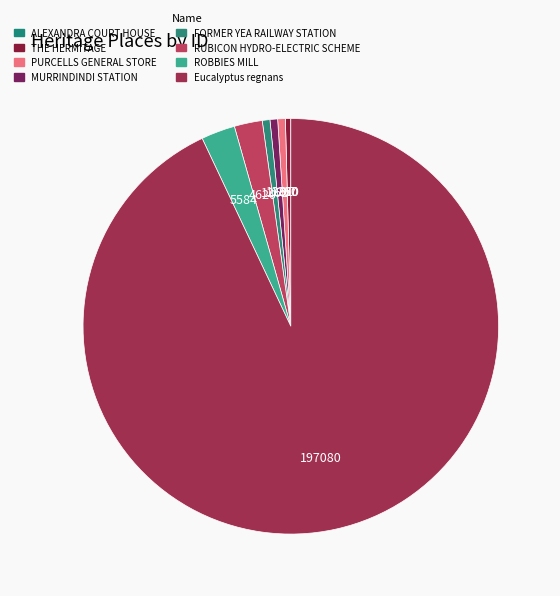

Count the number of slices in the pie.

8